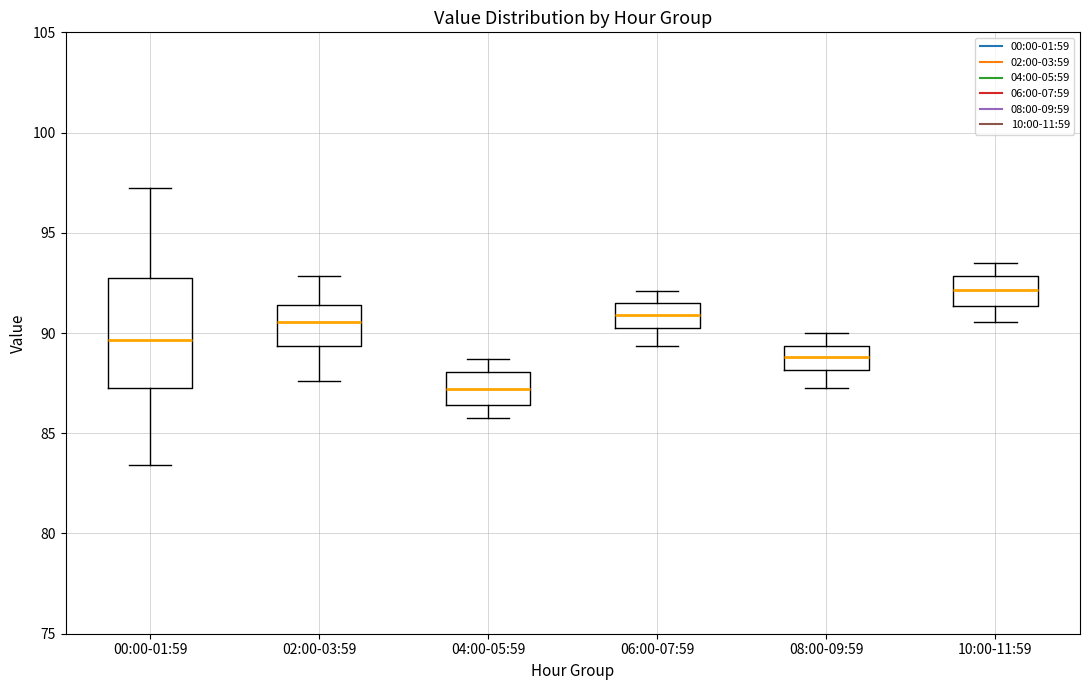

Reading left to right, transcribe this box plot: for each box, give where its median line is, the range the box spans, and where its two whiskers end, as read against the y-axis. The values are not printed on the chart, so give them approximately, as read against the axis.

00:00-01:59: median 89.5, box 87.5 to 93.0, whiskers 83.5 to 97.0
02:00-03:59: median 90.5, box 89.5 to 91.5, whiskers 87.5 to 93.0
04:00-05:59: median 87.0, box 86.5 to 88.0, whiskers 86.0 to 88.5
06:00-07:59: median 91.0, box 90.0 to 91.5, whiskers 89.5 to 92.0
08:00-09:59: median 89.0, box 88.0 to 89.5, whiskers 87.5 to 90.0
10:00-11:59: median 92.0, box 91.5 to 93.0, whiskers 90.5 to 93.5